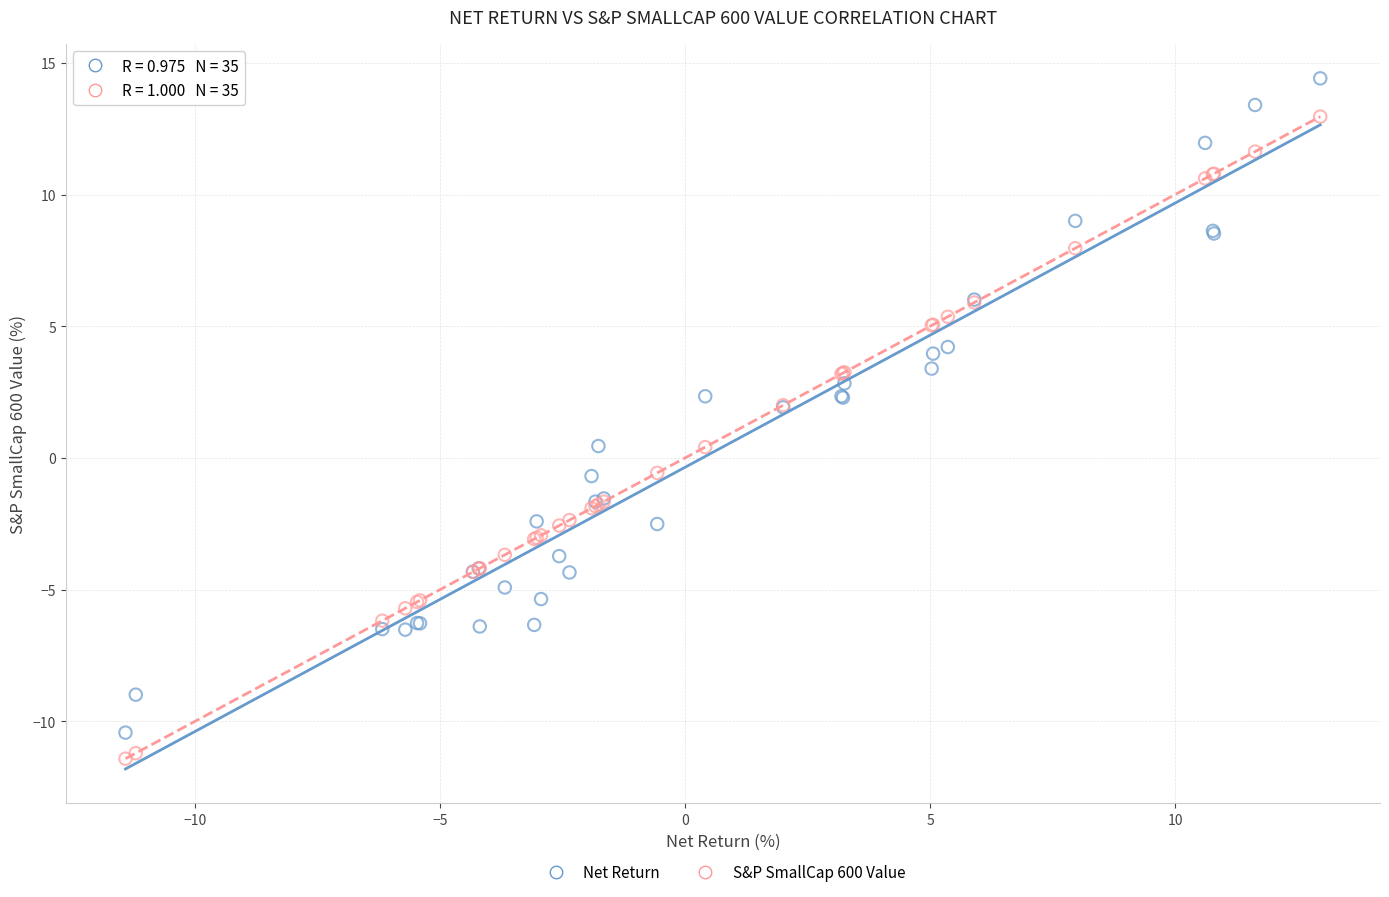

What are all the series names shown in the legend?

Net Return, S&P SmallCap 600 Value